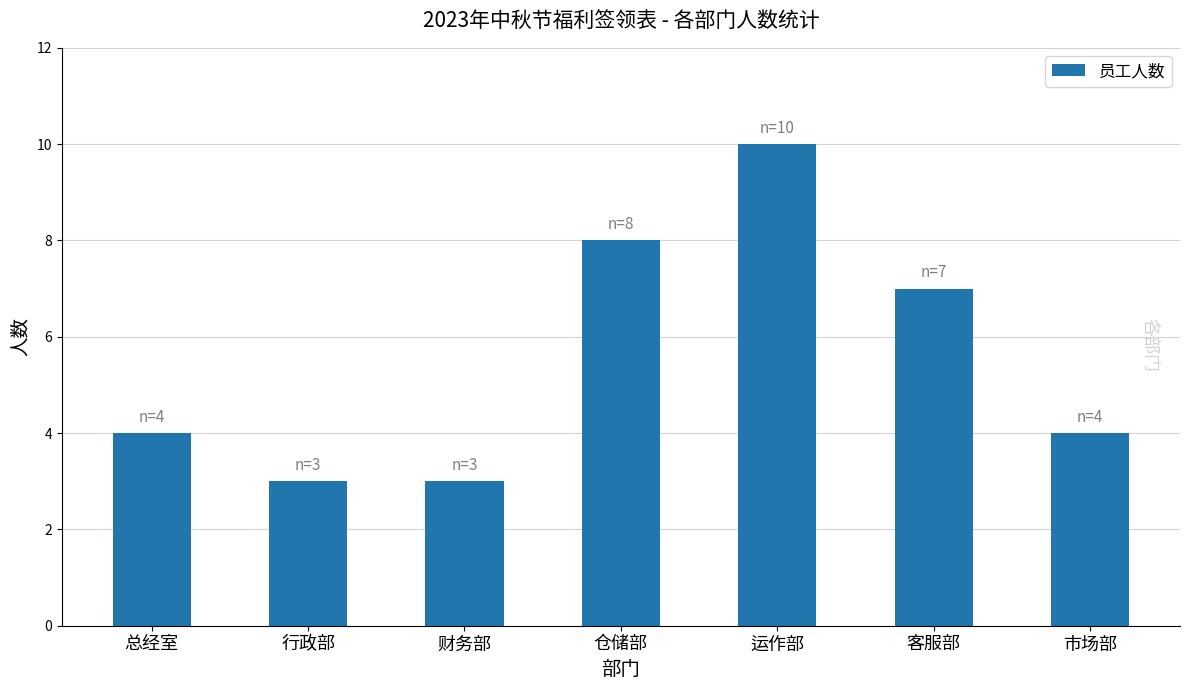

Approximately how many times larger is the value at 客服部 compared to 行政部?

2.3